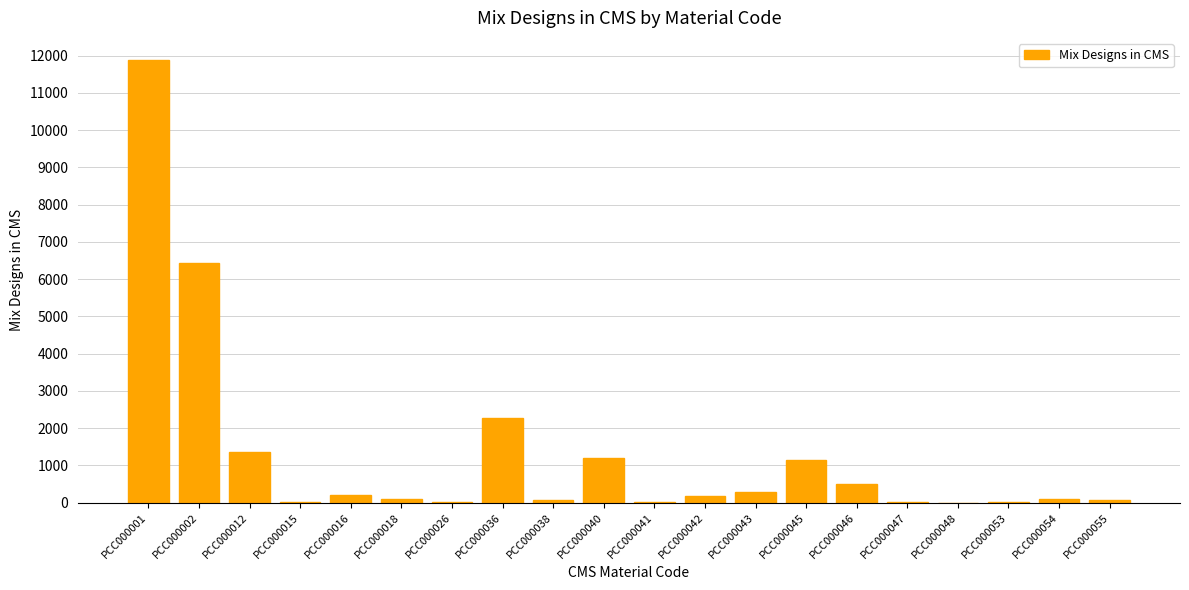

What is the difference between the values at PCC000047 and PCC000041?

5